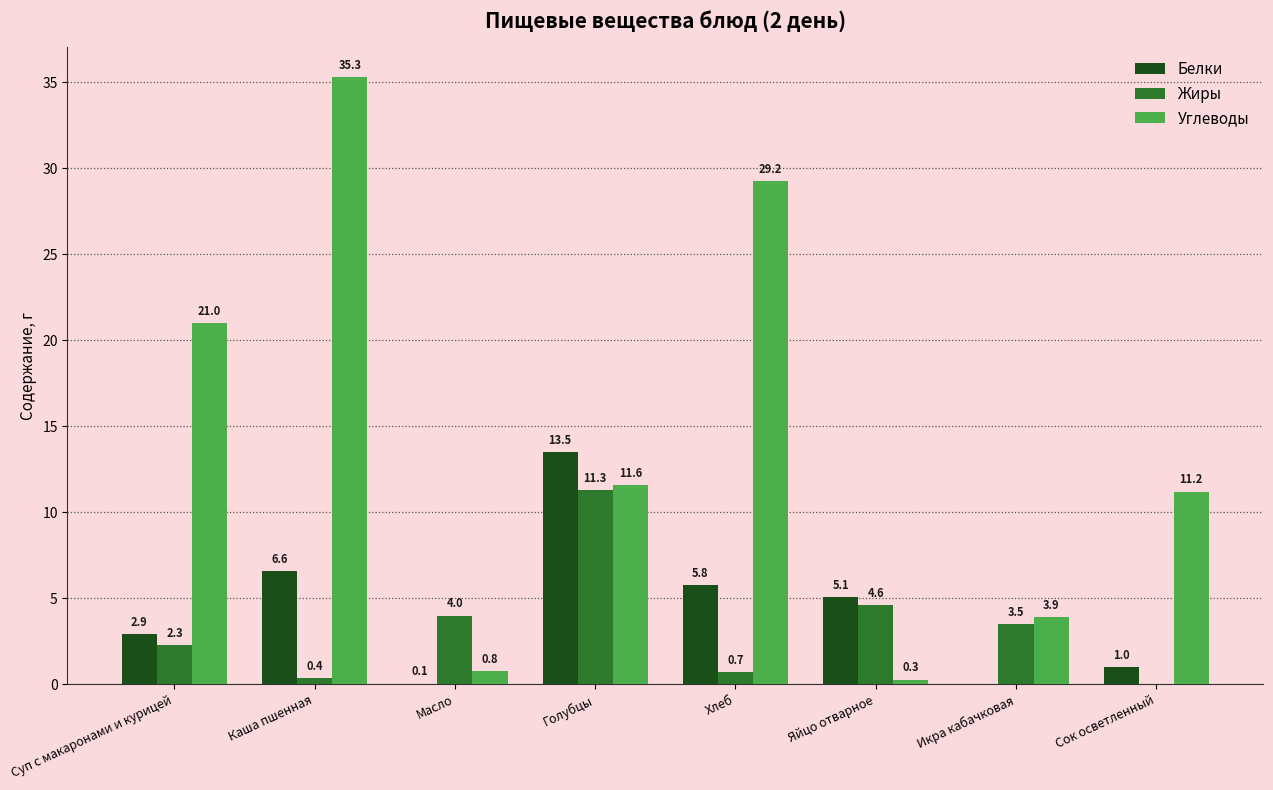

Reading left to right, transcribe all the data shown in this chart.

Белки: Суп с макаронами и курицей=2.9	Каша пшенная=6.6	Масло=0.1	Голубцы=13.5	Хлеб=5.8	Яйцо отварное=5.1	Икра кабачковая=0.0	Сок осветленный=1.0
Жиры: Суп с макаронами и курицей=2.3	Каша пшенная=0.4	Масло=4.0	Голубцы=11.3	Хлеб=0.7	Яйцо отварное=4.6	Икра кабачковая=3.5	Сок осветленный=0.0
Углеводы: Суп с макаронами и курицей=21.0	Каша пшенная=35.3	Масло=0.8	Голубцы=11.6	Хлеб=29.2	Яйцо отварное=0.3	Икра кабачковая=3.9	Сок осветленный=11.2